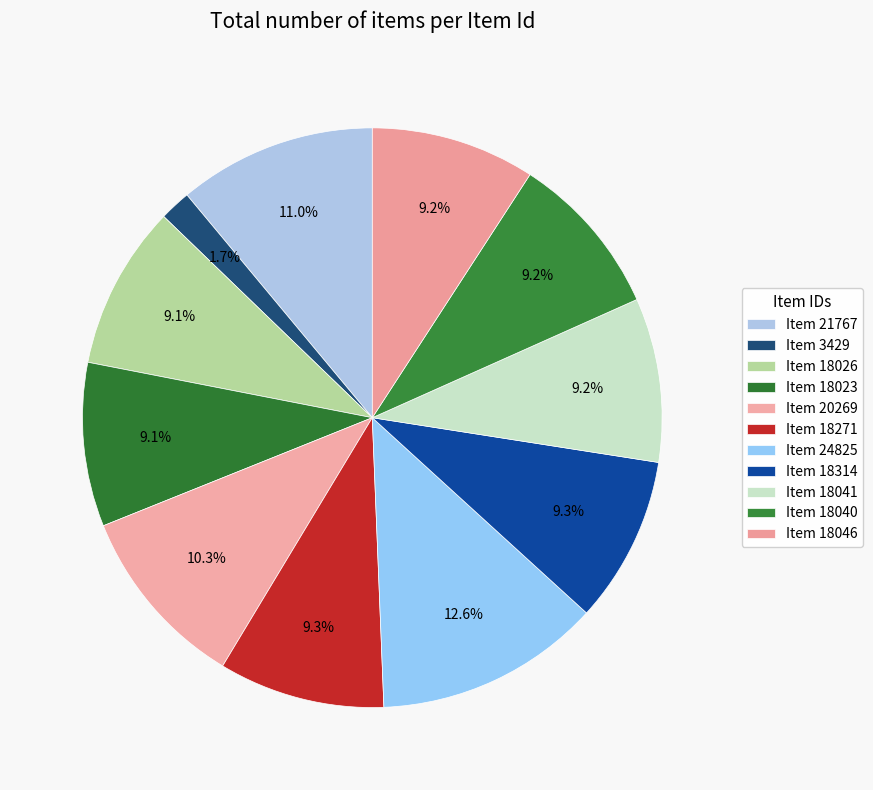

Which slice is the smallest?

Item 3429